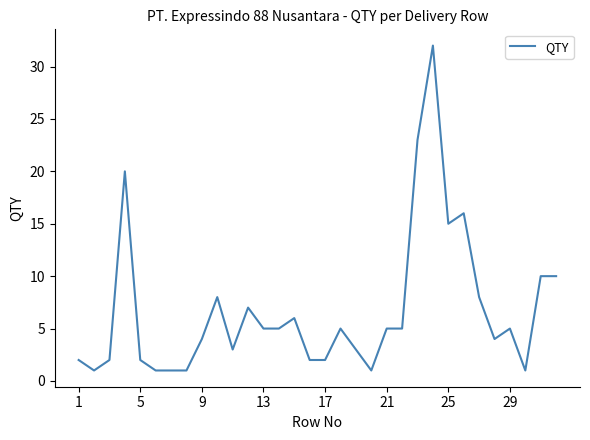

What is the greatest value displayed?

32